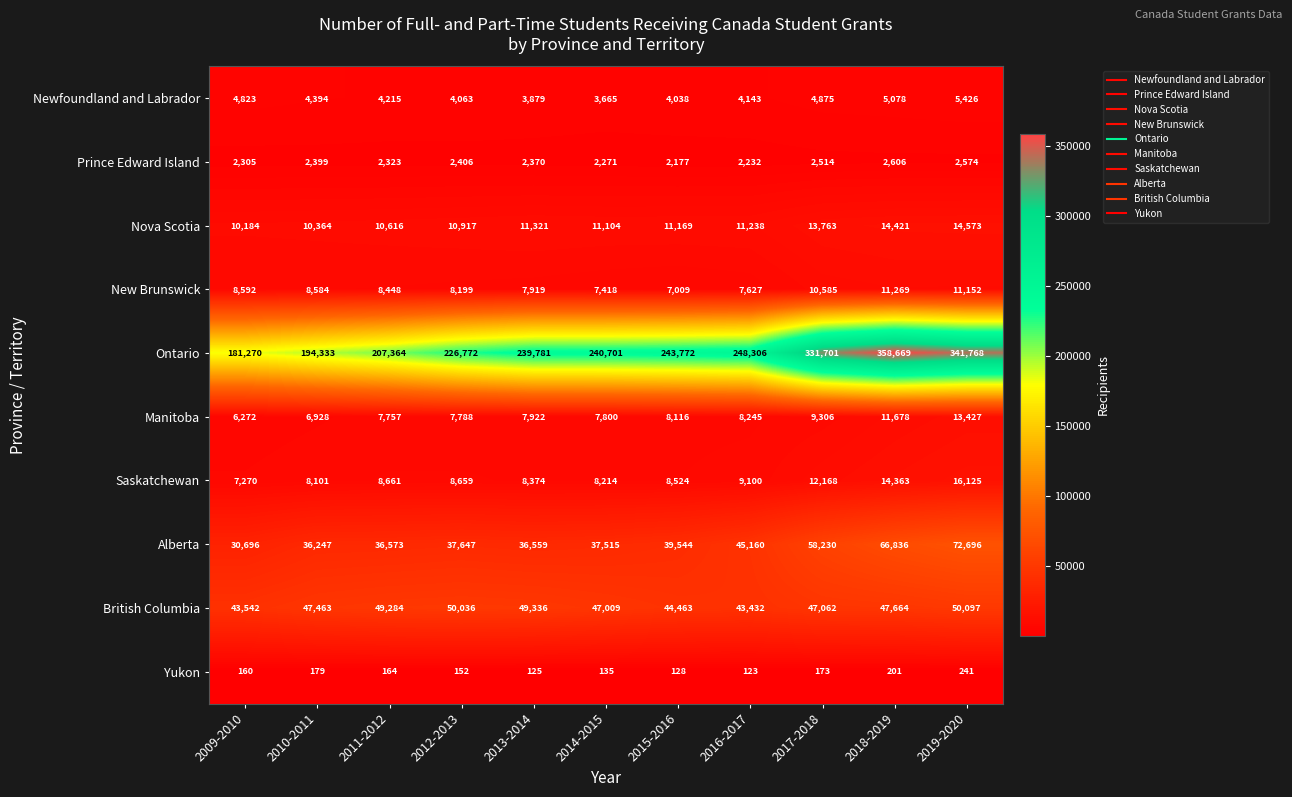

Between 2014-2015 and 2017-2018, which series saw the biggest shift?

Ontario